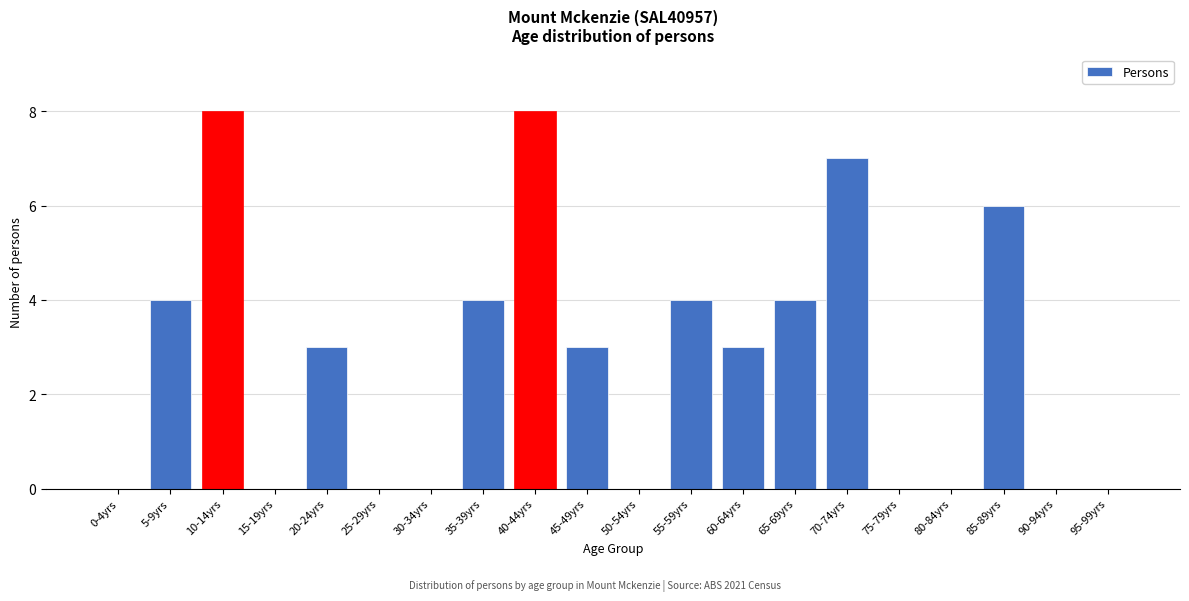

Reading left to right, what are all the values shown in this chart?

0-4yrs=0	5-9yrs=4	10-14yrs=8	15-19yrs=0	20-24yrs=3	25-29yrs=0	30-34yrs=0	35-39yrs=4	40-44yrs=8	45-49yrs=3	50-54yrs=0	55-59yrs=4	60-64yrs=3	65-69yrs=4	70-74yrs=7	75-79yrs=0	80-84yrs=0	85-89yrs=6	90-94yrs=0	95-99yrs=0